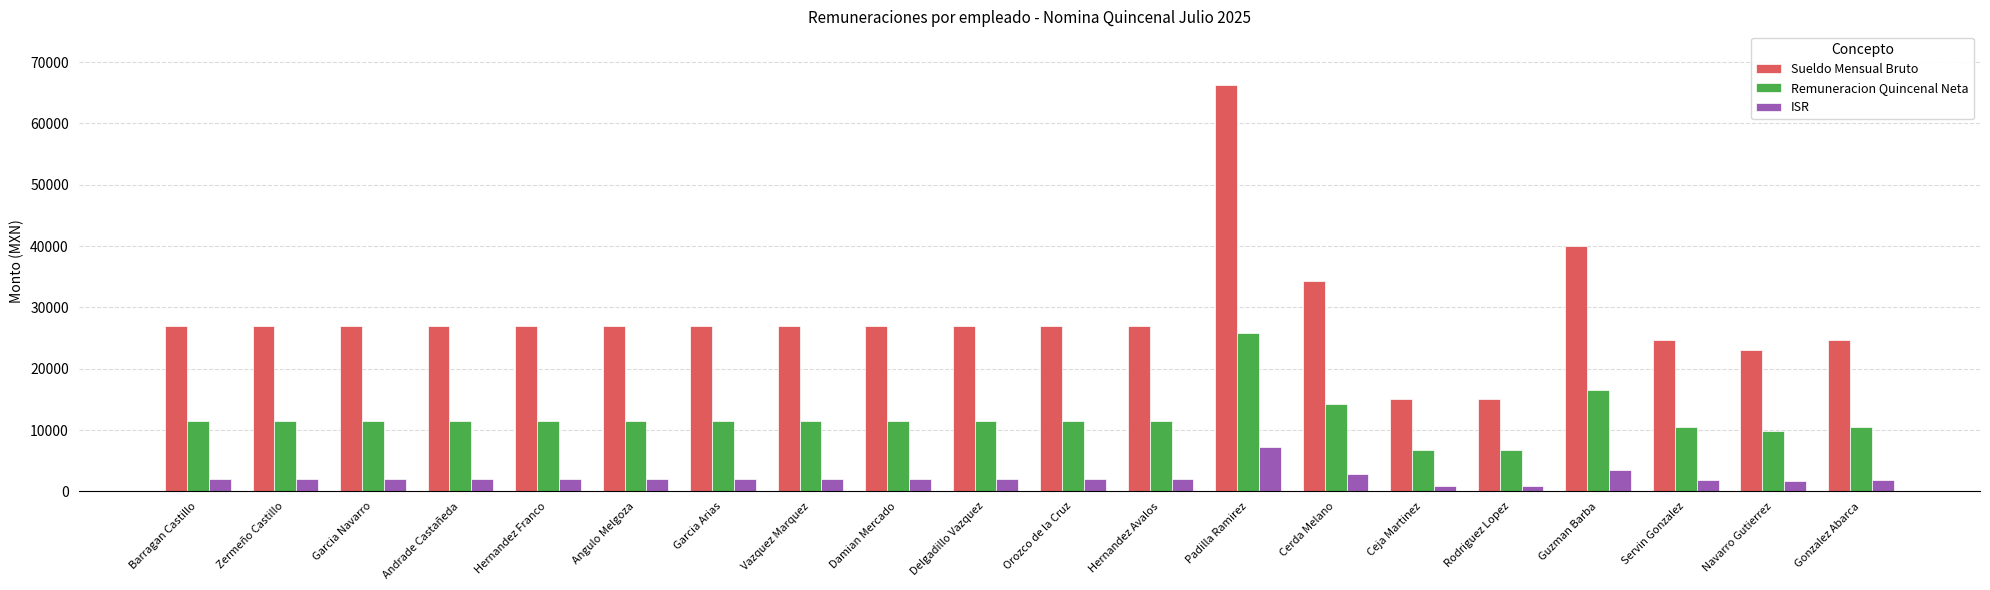

What is the total value across all series at Delgadillo Vazquez?

40370.4